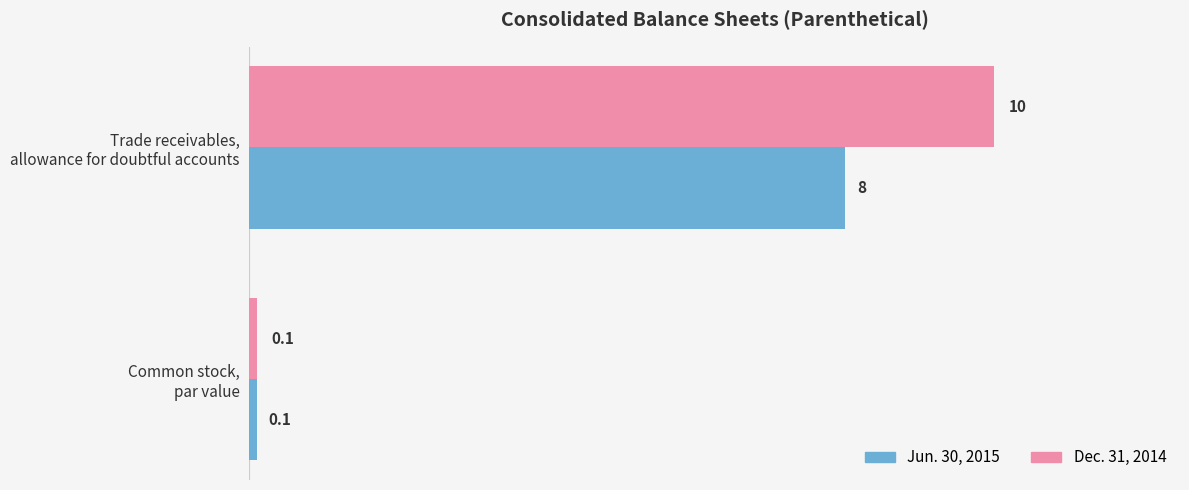

How many values in the Dec. 31, 2014 series are below 10?

1